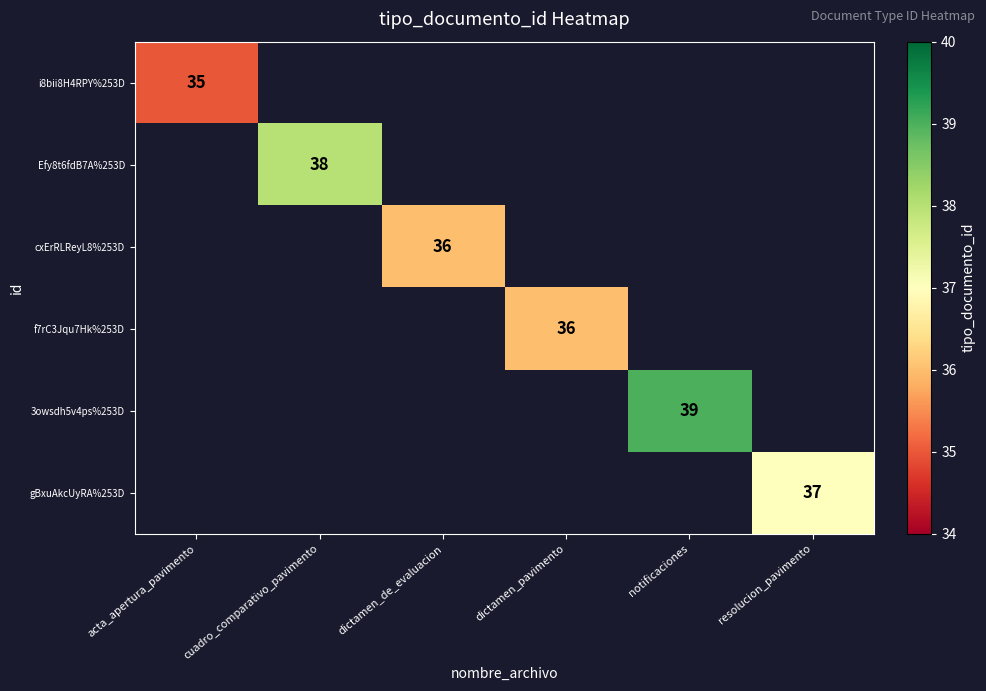

Which series has the widest spread of values?

i8bii8H4RPY%253D